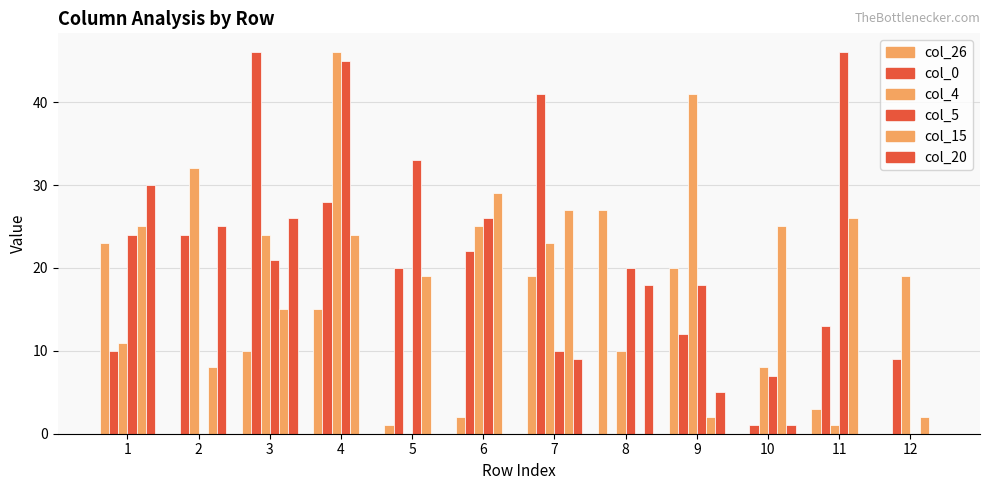

How many groups of bars are there?

12